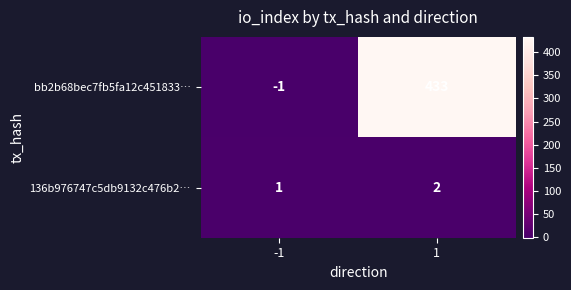

What is the sum of the 136b976747c5db9132c476b2… values at -1 and 1?

3